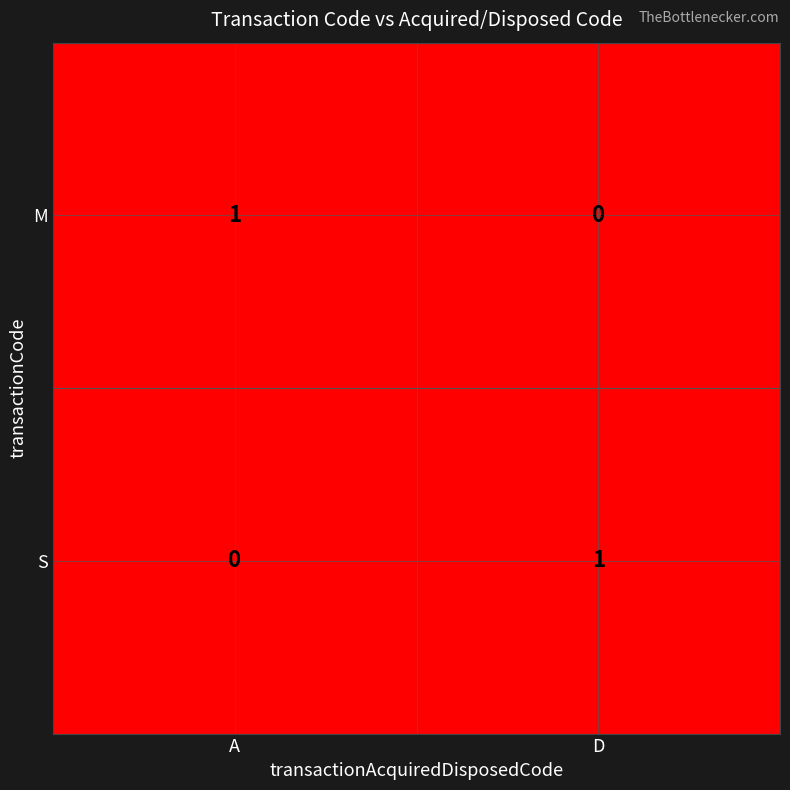

Rank the series at A from highest to lowest value.

M, S